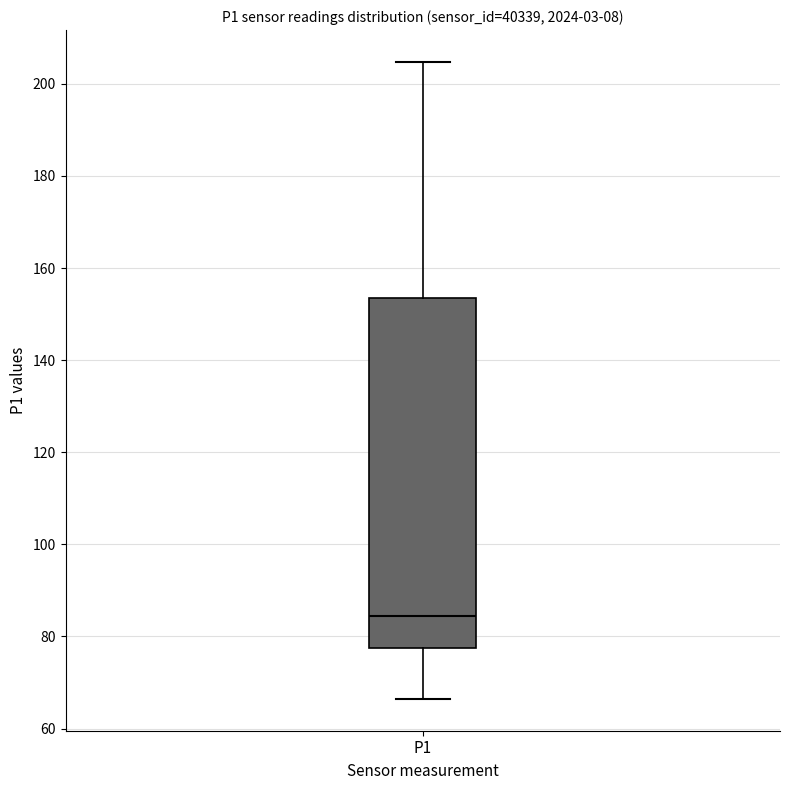

Transcribe this box plot: give where the median line is, the range the box spans, and where the two whiskers end, as read against the y-axis. The values are not printed on the chart, so give them approximately, as read against the axis.

median 84, box 78 to 154, whiskers 66 to 204